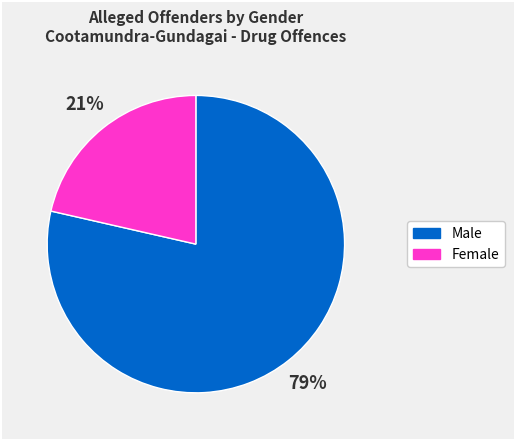

To the nearest percent, what is the average slice percentage?

50%